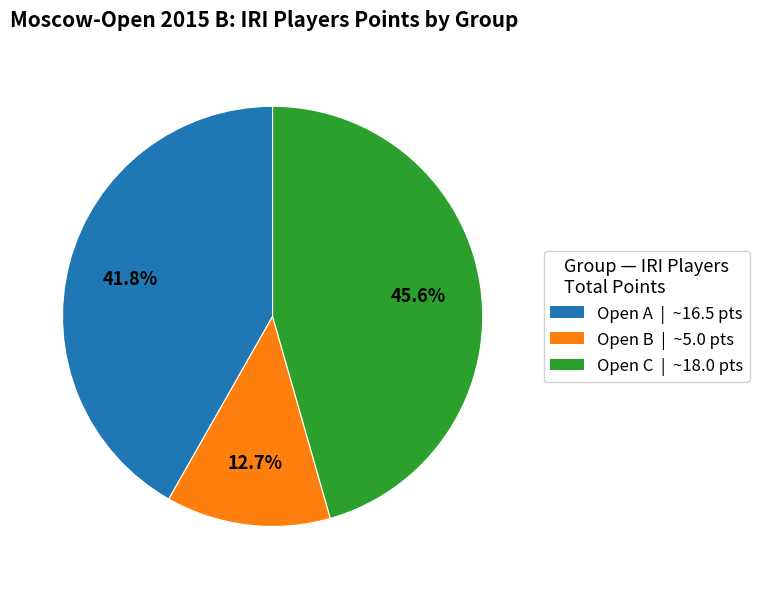

Is there a majority slice in this chart?

No